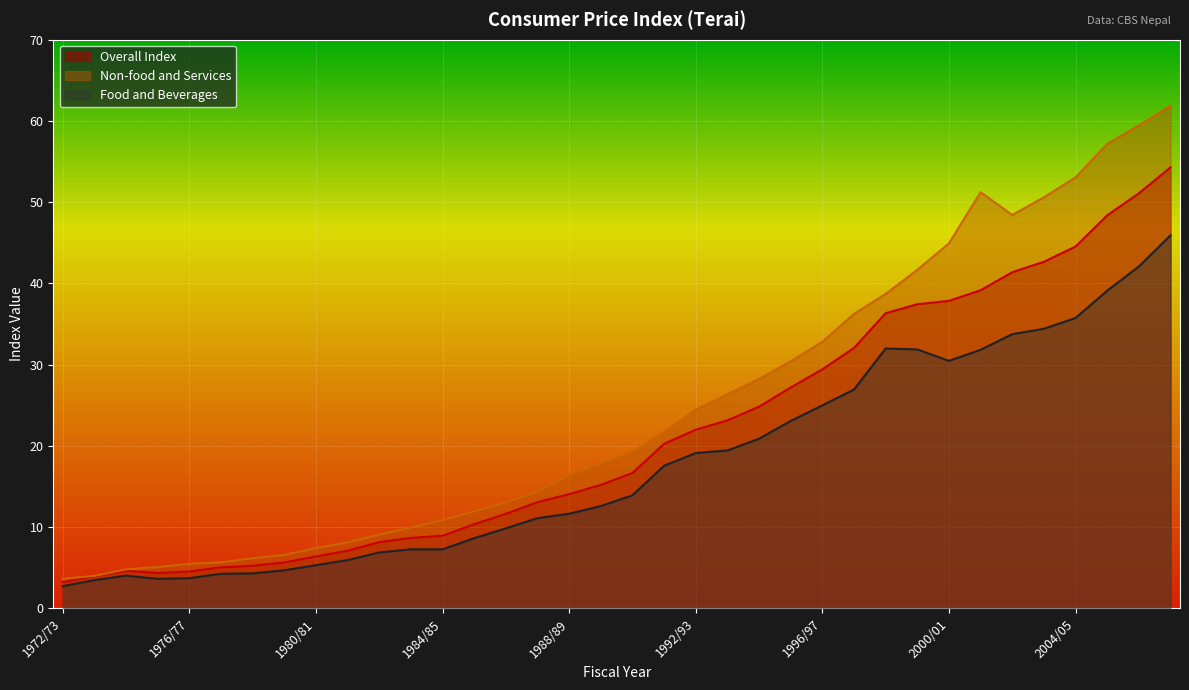

At 1976/77, list the series in order from smallest to largest.

Food and Beverages, Overall Index, Non-food and Services